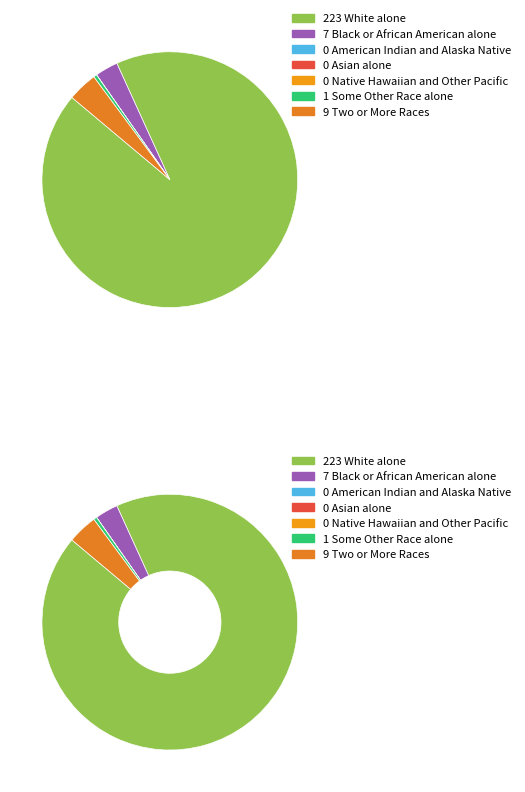

To the nearest percent, what is the difference between the largest and smallest slice percentages?

93%